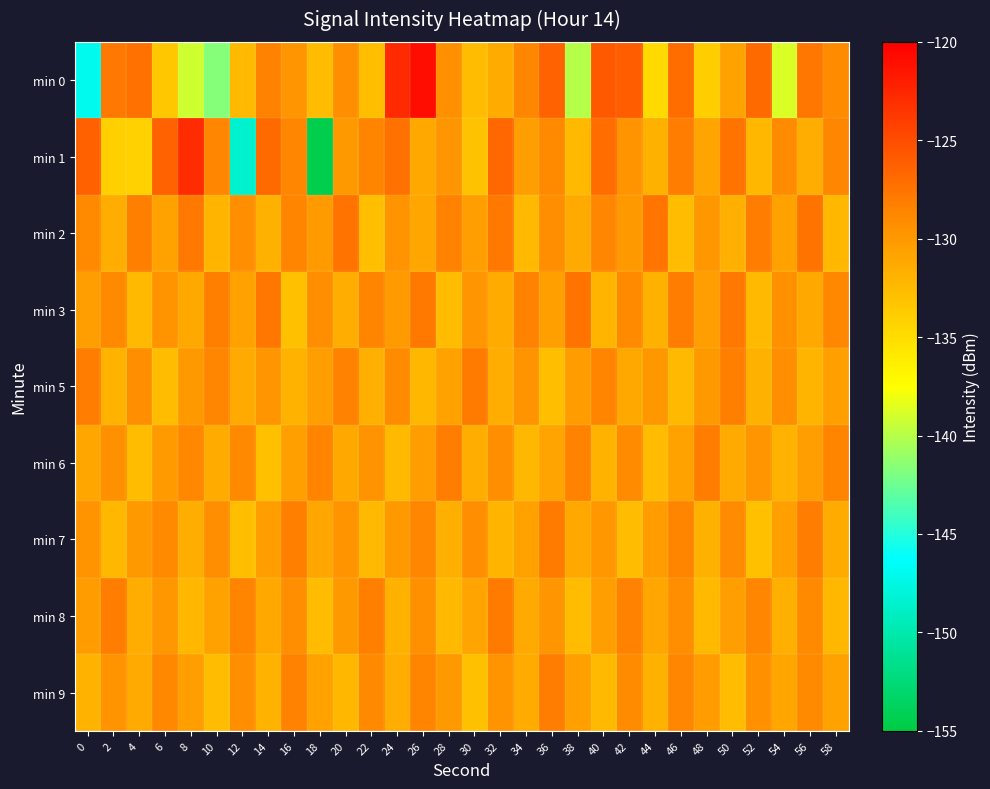

At which category does the chart reach its peak across all series?

26